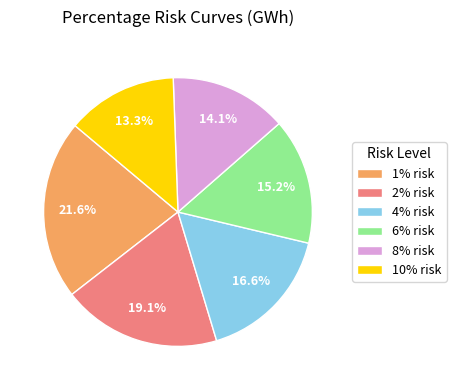

To the nearest percent, what percentage of the pie is 10% risk?

13%